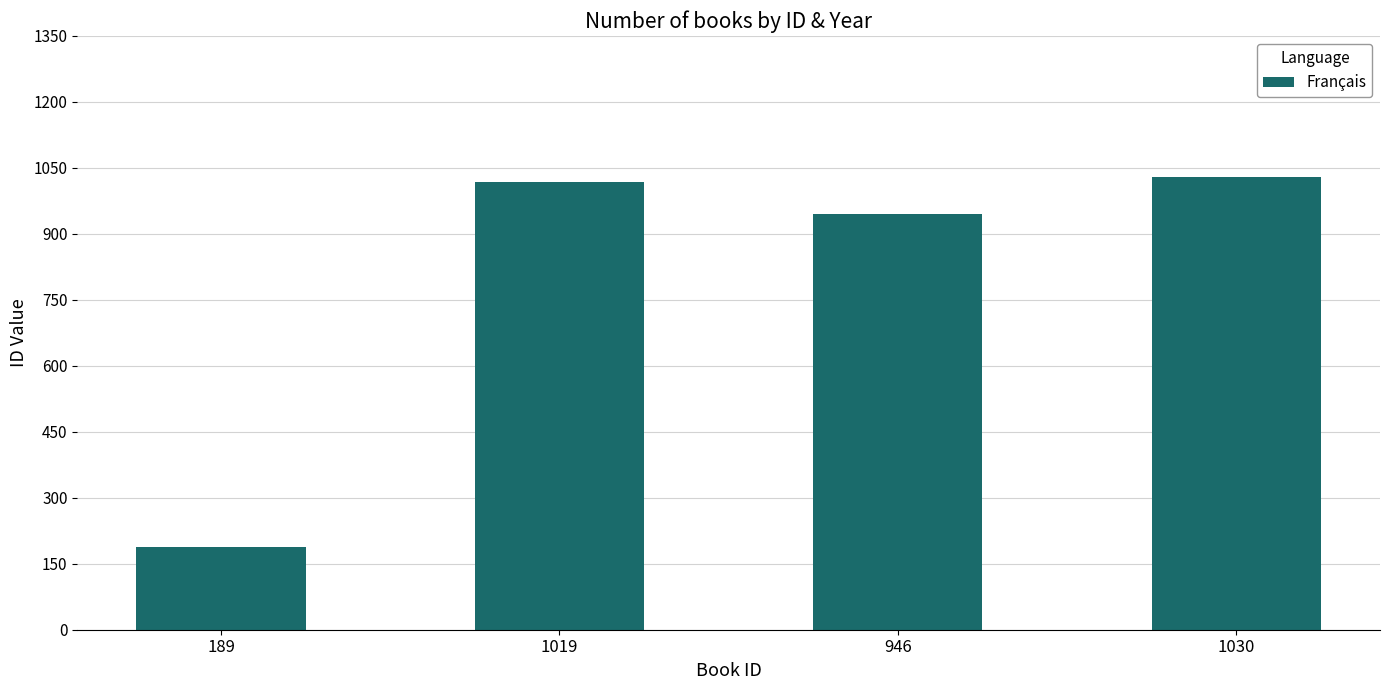

What is the change in value from 1019 to 946?

-73